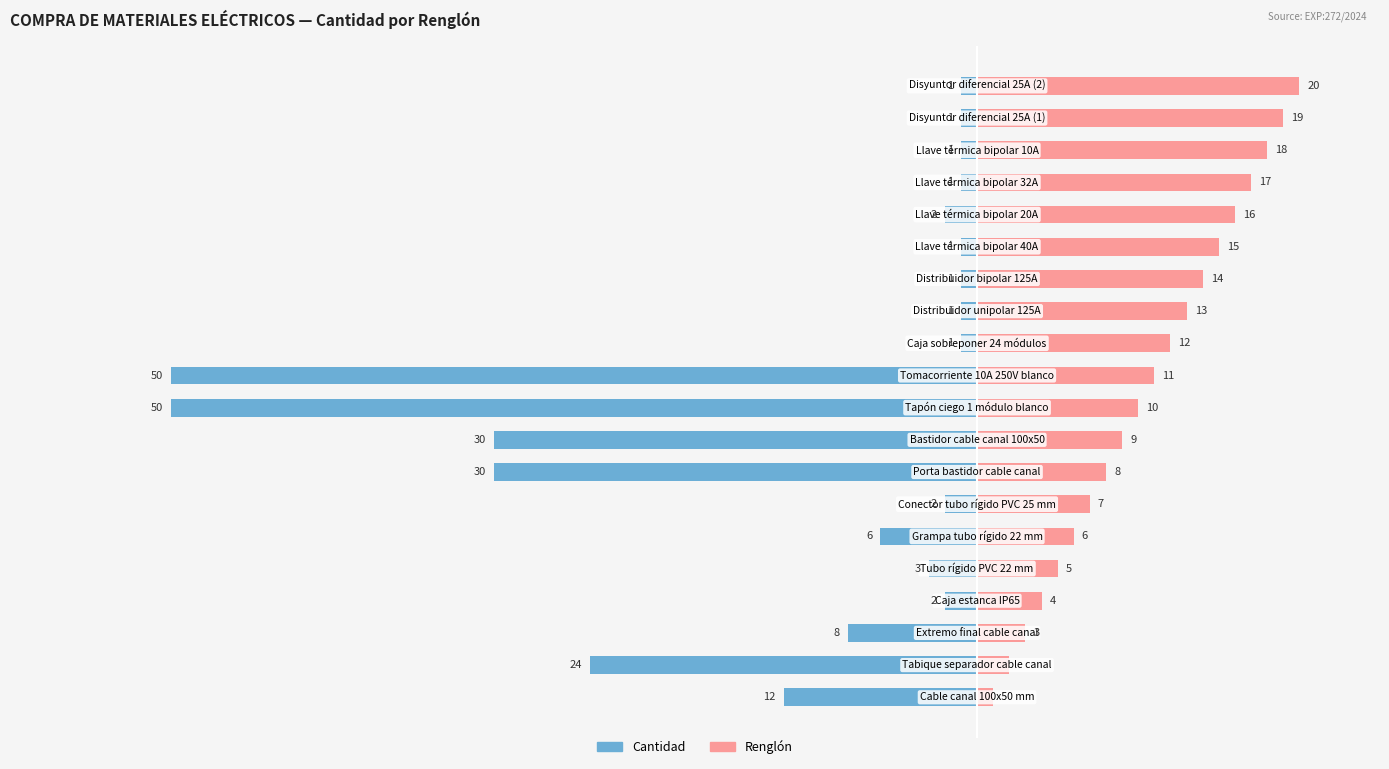

What is the difference between the highest and lowest values at 8?

39